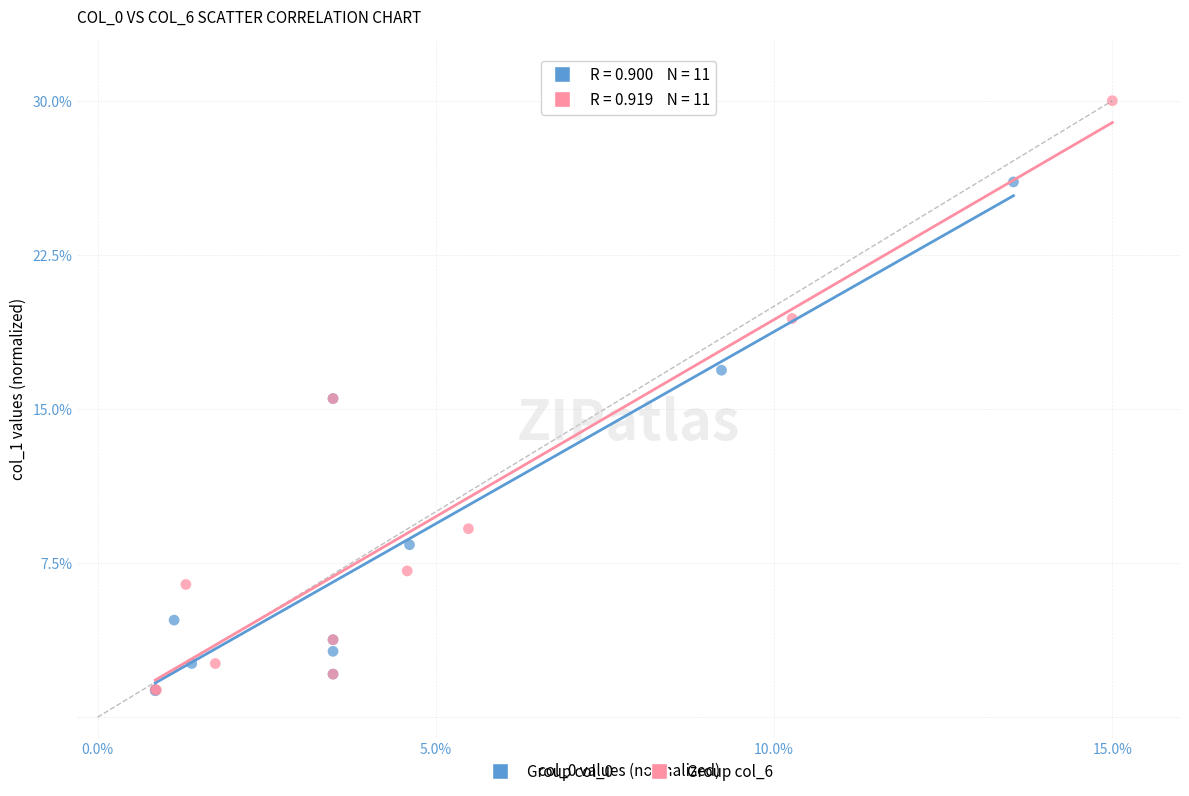

Which series reaches the maximum Y coordinate?

Group col_6